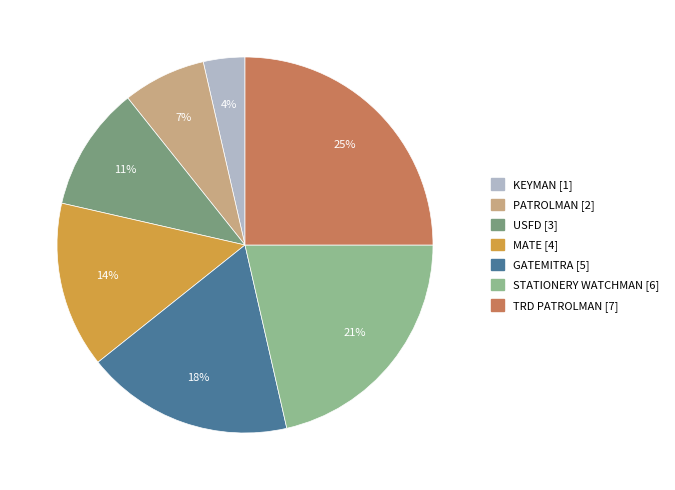

To the nearest percent, what is the difference between the largest and smallest slice percentages?

21%